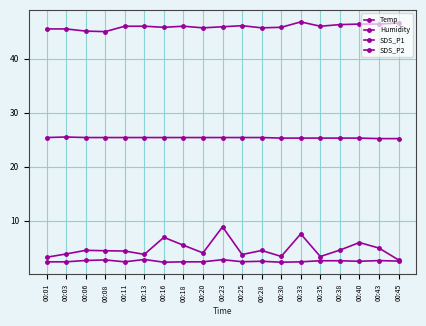

Rank the series by their maximum value, from lowest to highest.

SDS_P2, SDS_P1, Temp, Humidity